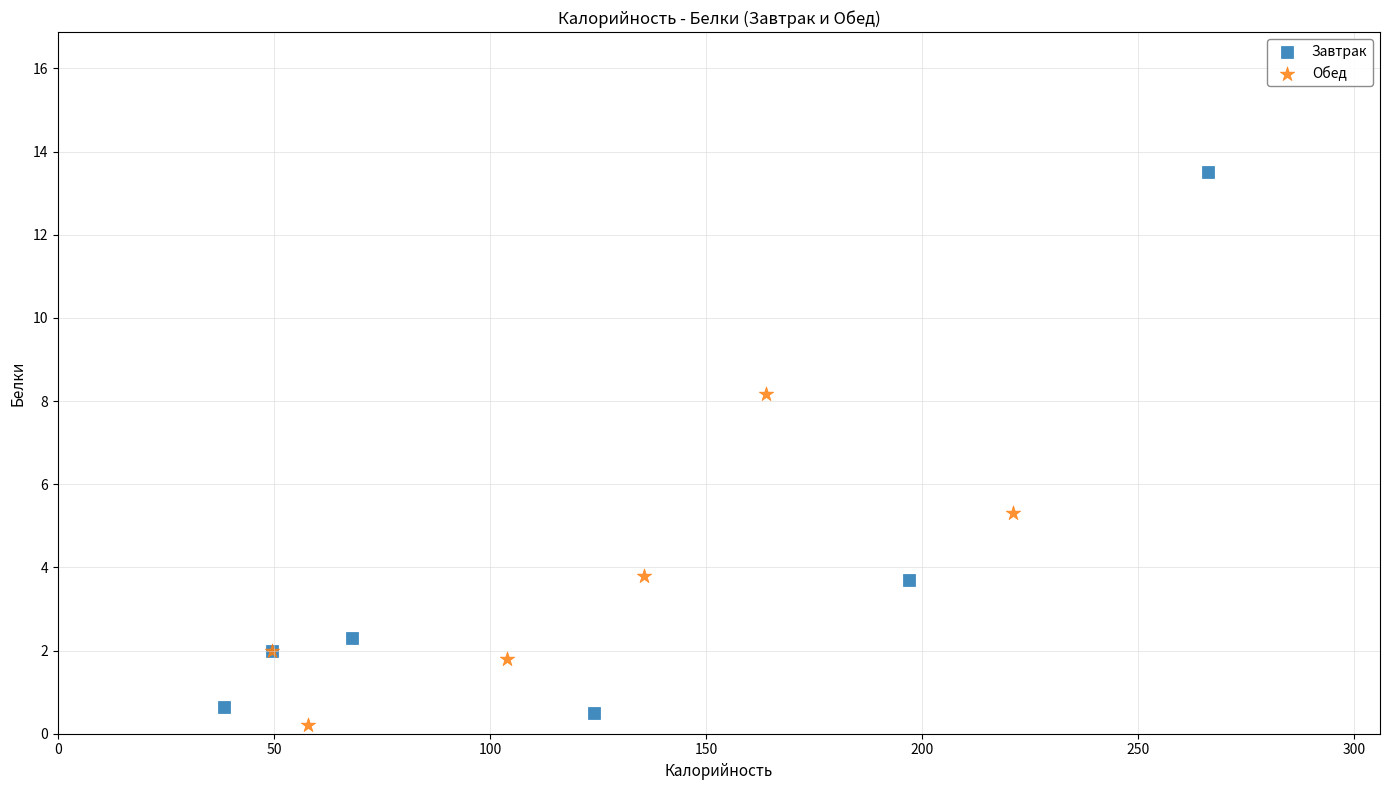

Which series has the largest Y range (max minus min)?

Завтрак